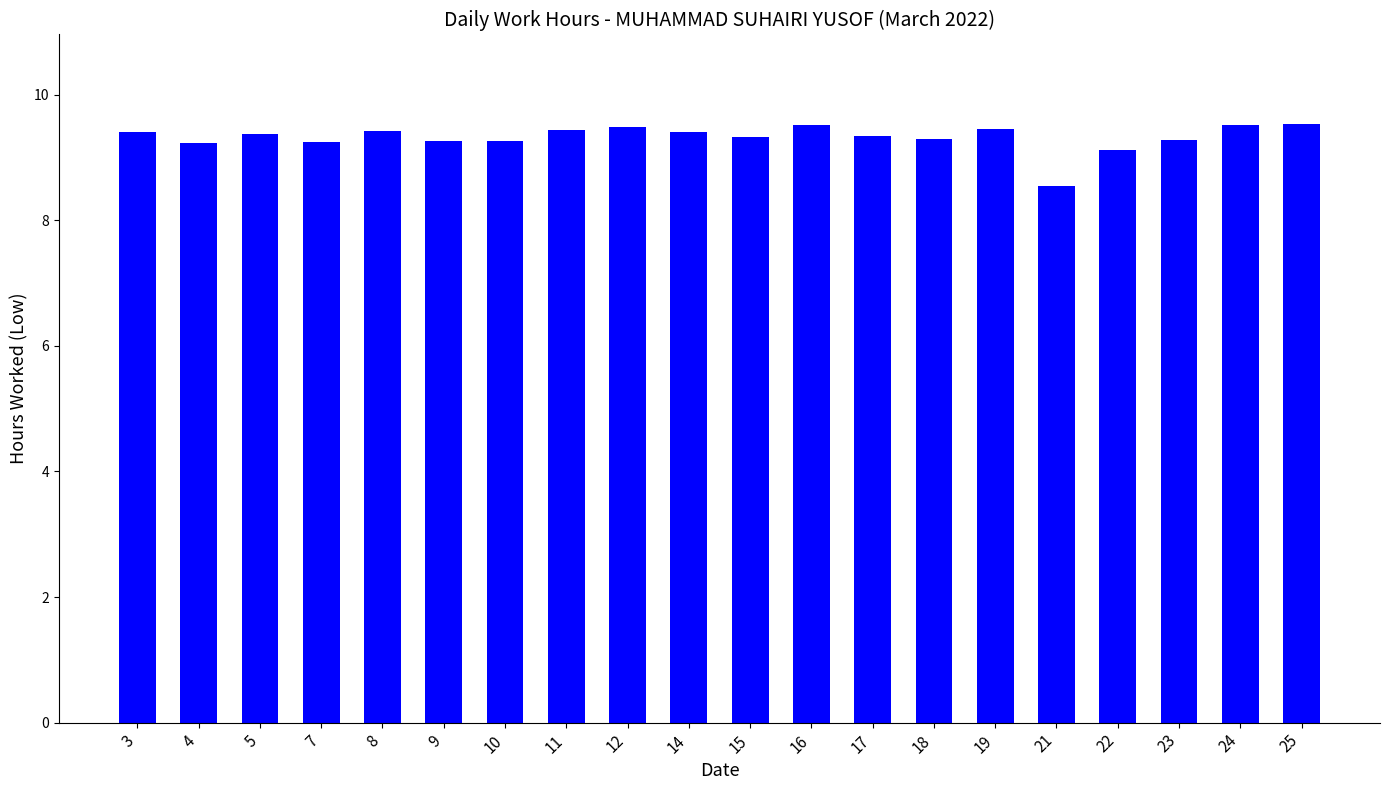

The chart shows a value of 9.3 at 10. True or false?

True